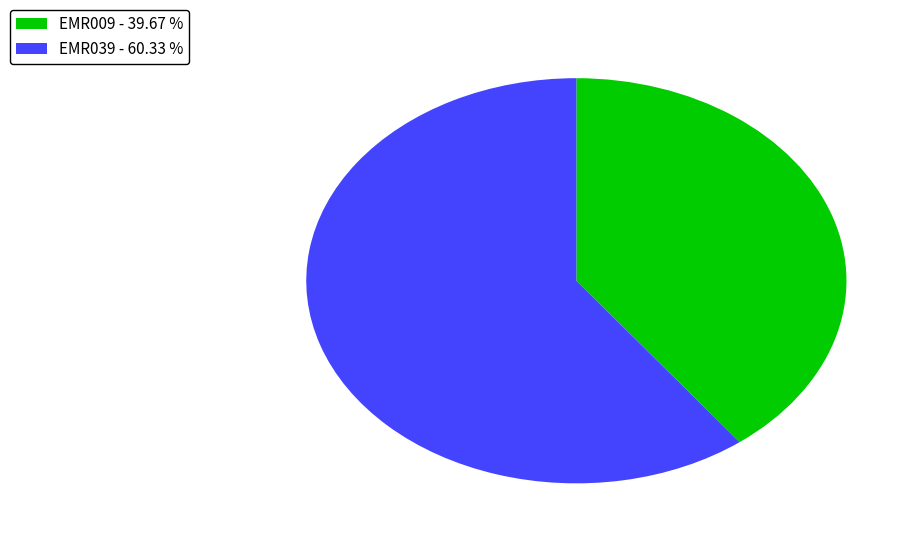

Which has a higher value, EMR009 - 39.67 % or EMR039 - 60.33 %?

EMR039 - 60.33 %